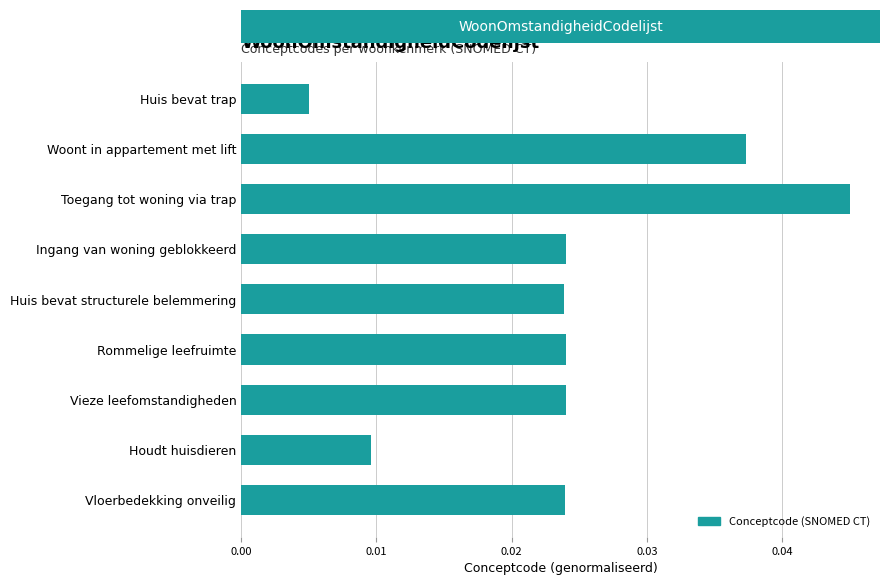

Count the values in the range 0 to 1.

9